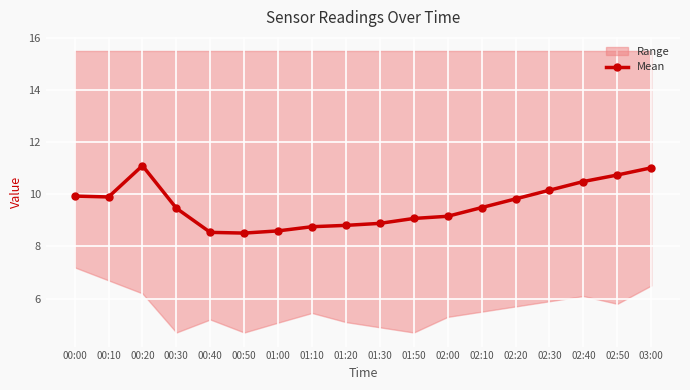

What is the difference between the values at 02:50 and 01:20?

1.9